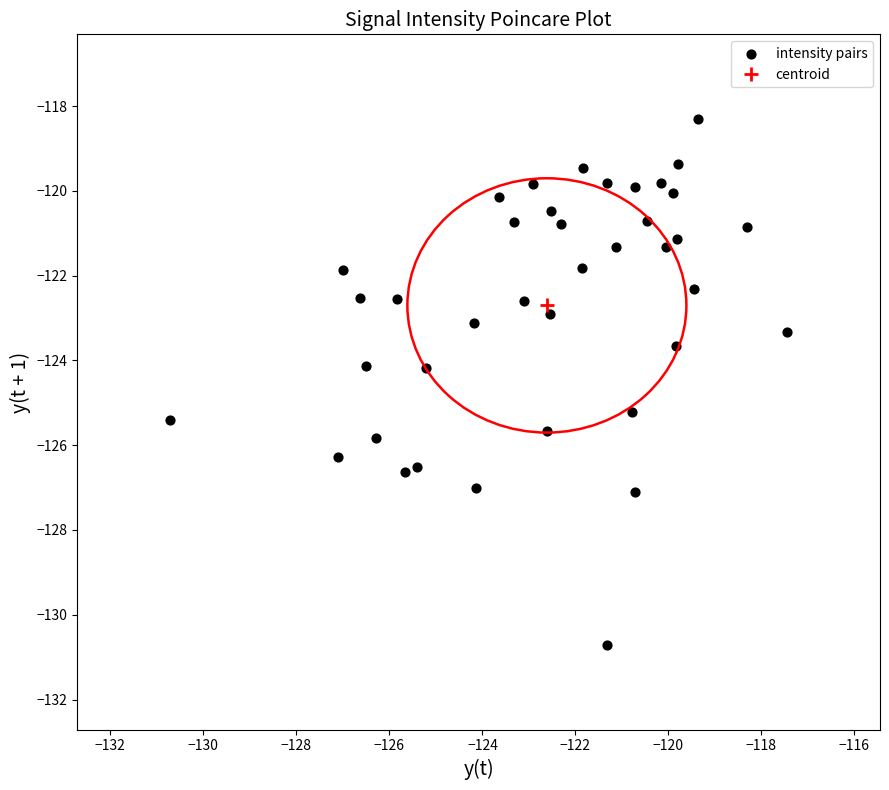

What is the range of Y values (max minus min)?

12.4